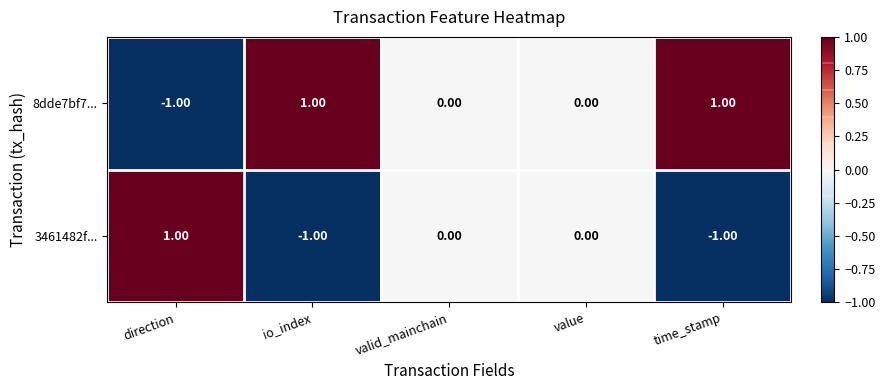

Where does the 3461482f... series first go above 0?

direction